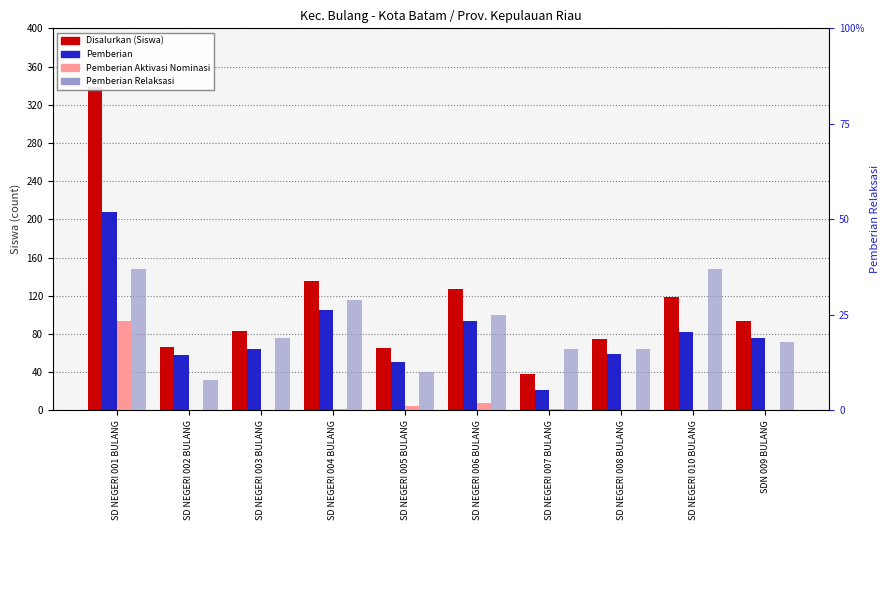

Which series has the largest total across all categories?

Disalurkan (Siswa)